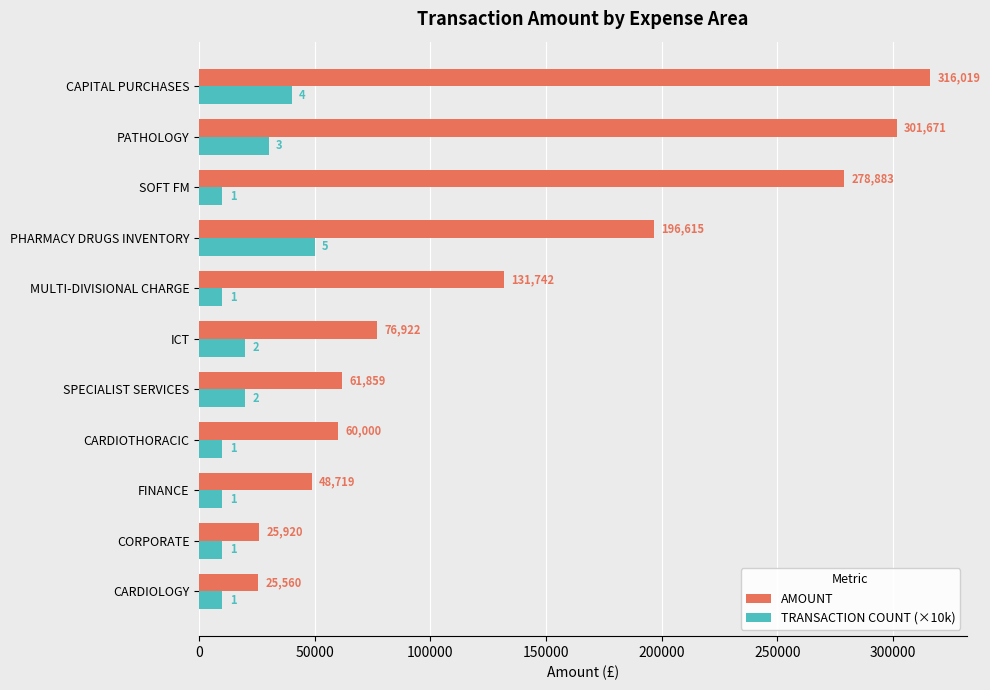

The AMOUNT series shows 115860.4 at ICT. True or false?

False